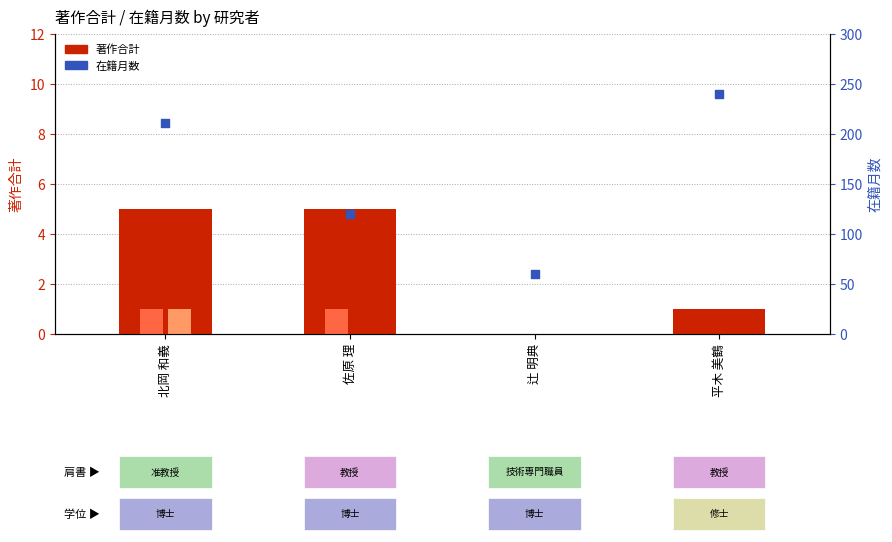

At which category is the sum across all series the highest?

平木 美鶴